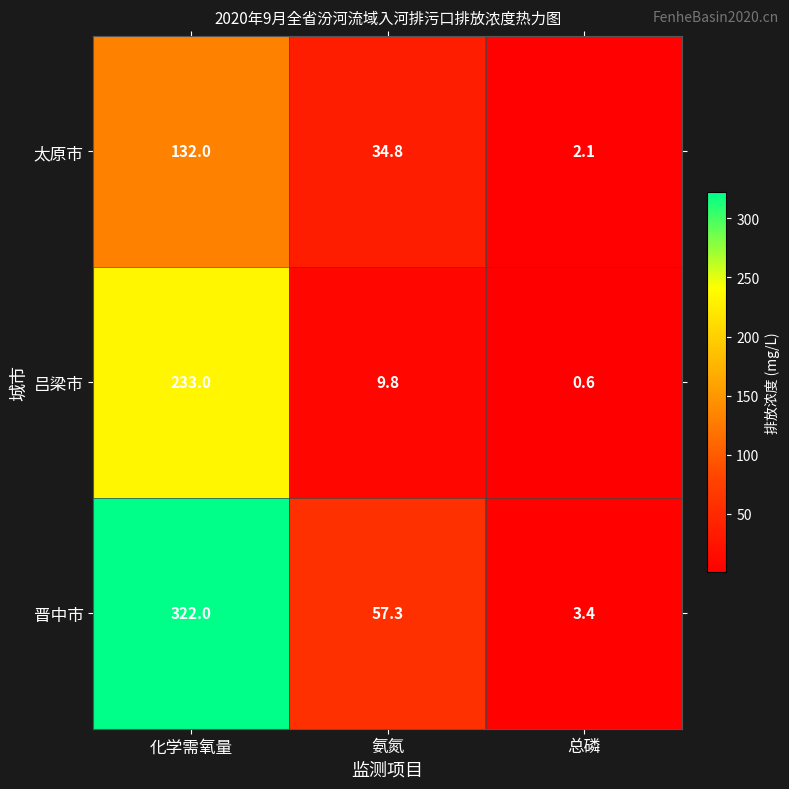

What is the maximum value for 吕梁市?

233.0